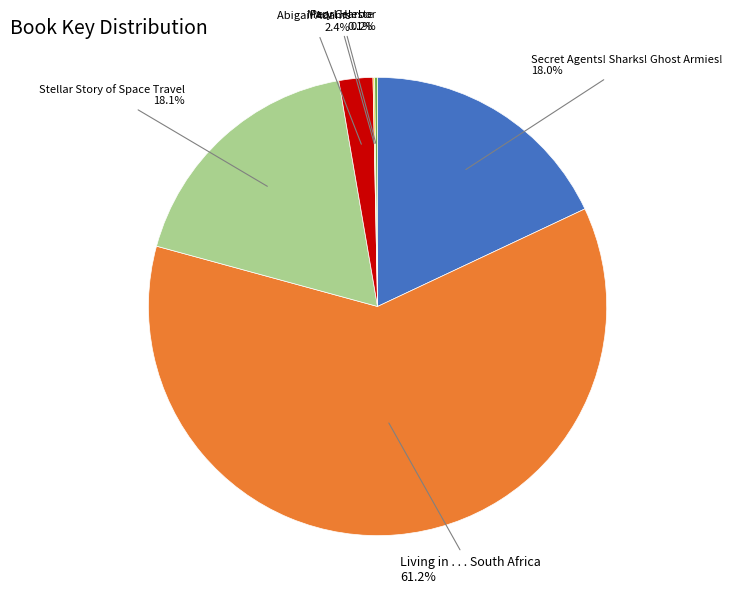

Does any single category account for the majority?

Yes